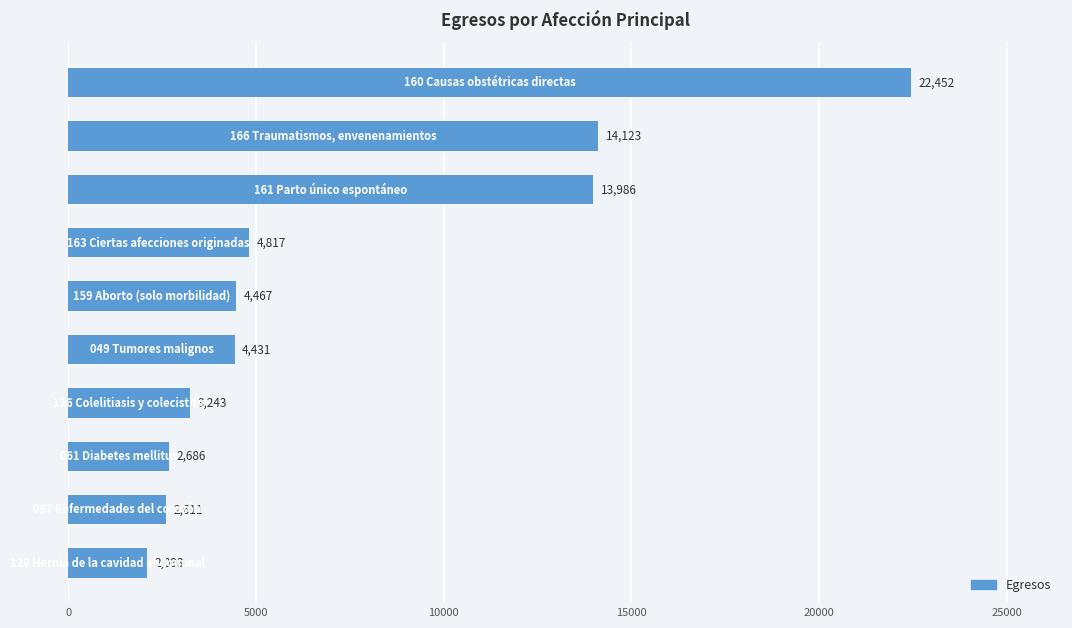

Reading top to bottom, transcribe all the data shown in this chart.

22452	14123	13986	4817	4467	4431	3243	2686	2611	2093